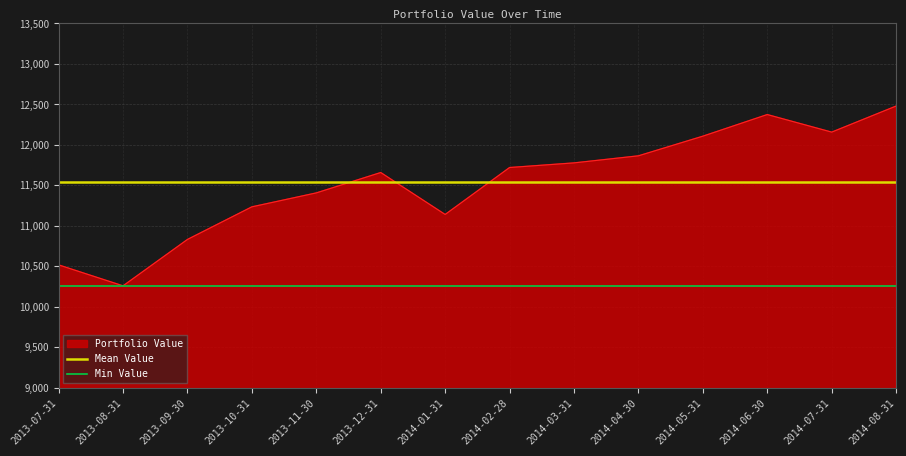

At which label is Min Value closest to 10258?

2013-07-31